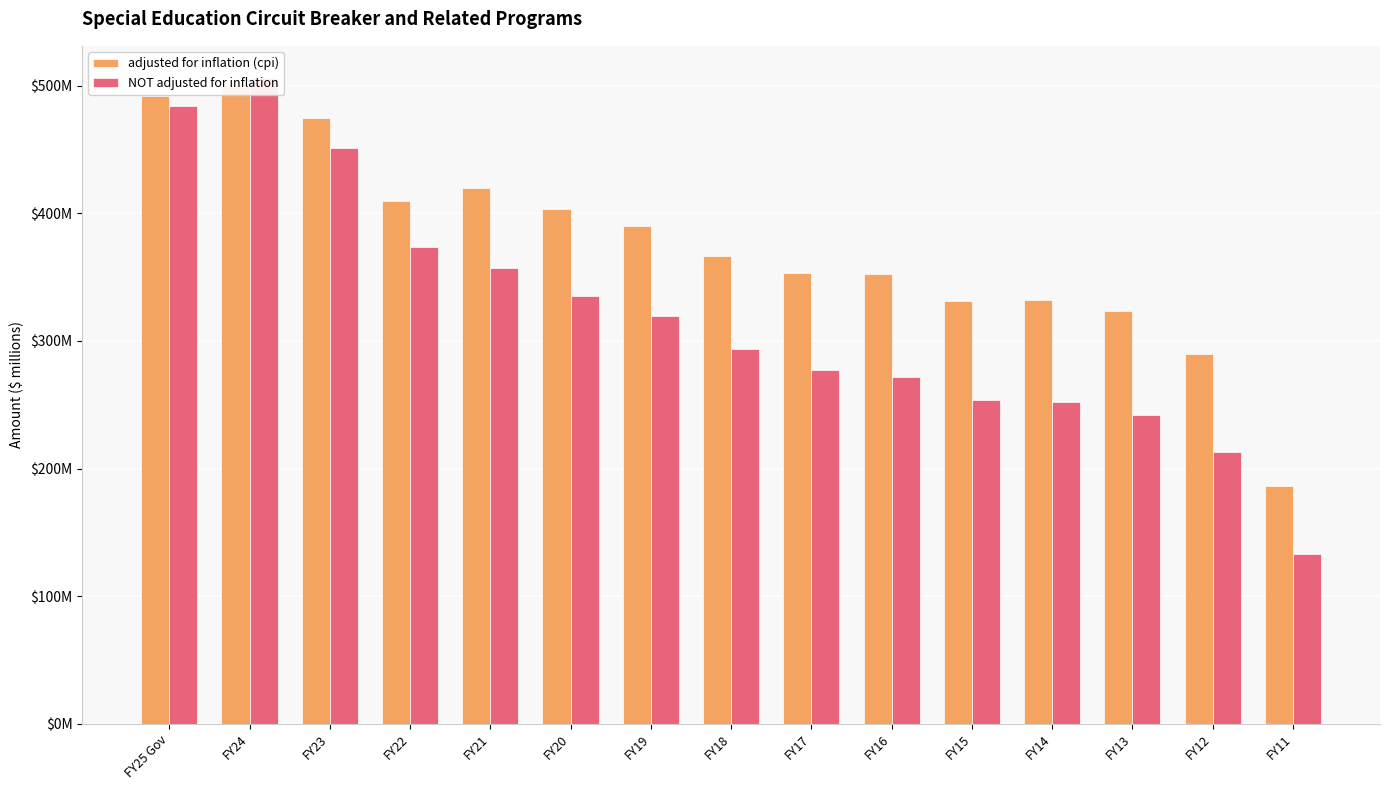

What is the label of the 15th bar from the left?

FY11